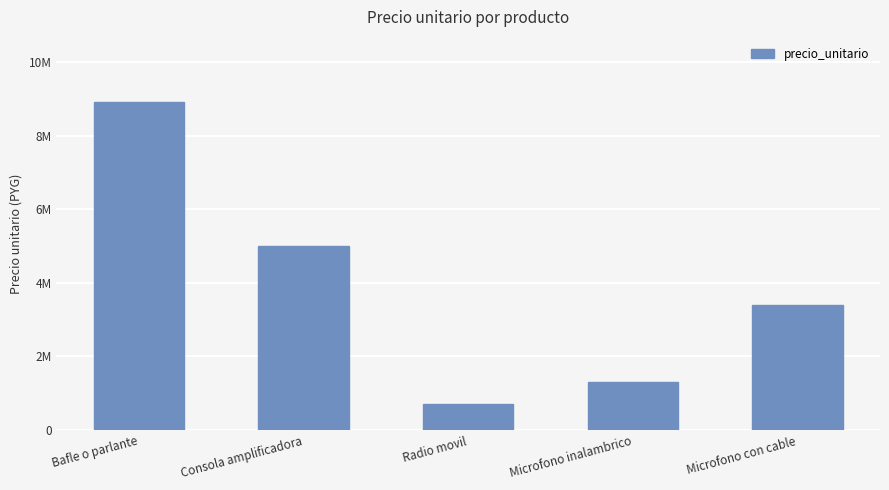

Does the chart contain any negative values?

No